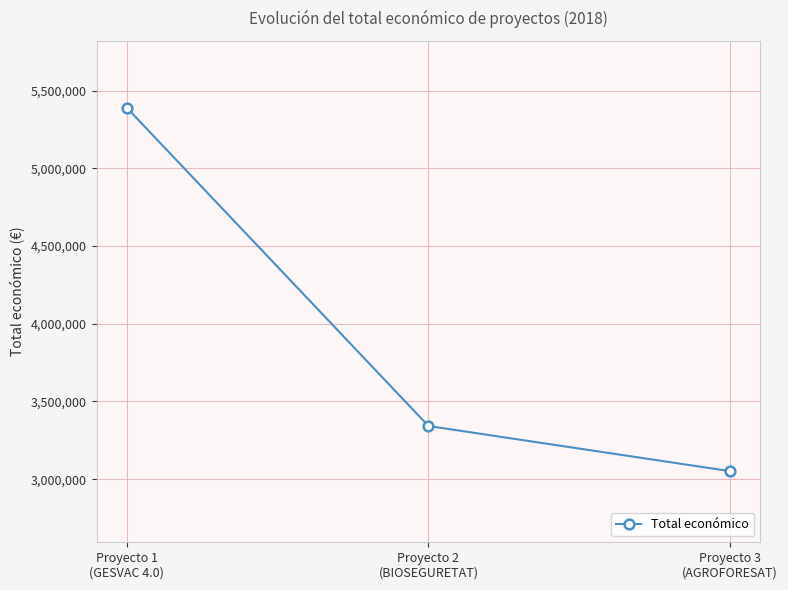

At which category does the chart reach its minimum across all series?

Proyecto 3
(AGROFORESAT)